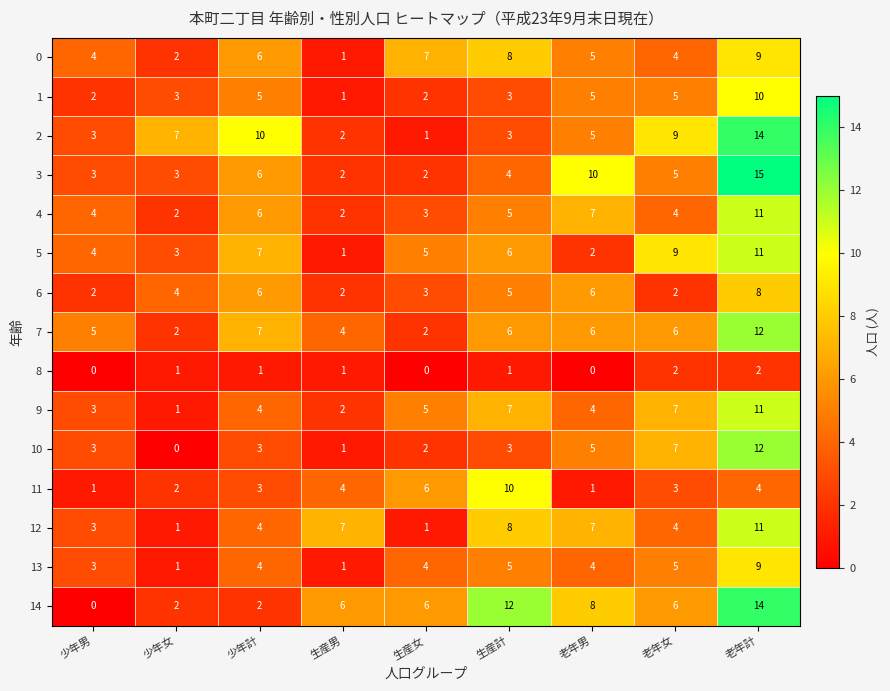

What is the average value of the 10 series?

4